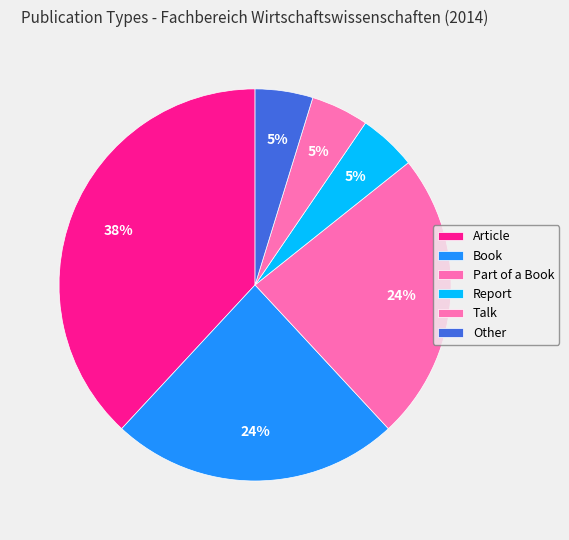

True or false: Article accounts for 29% of the total.

False